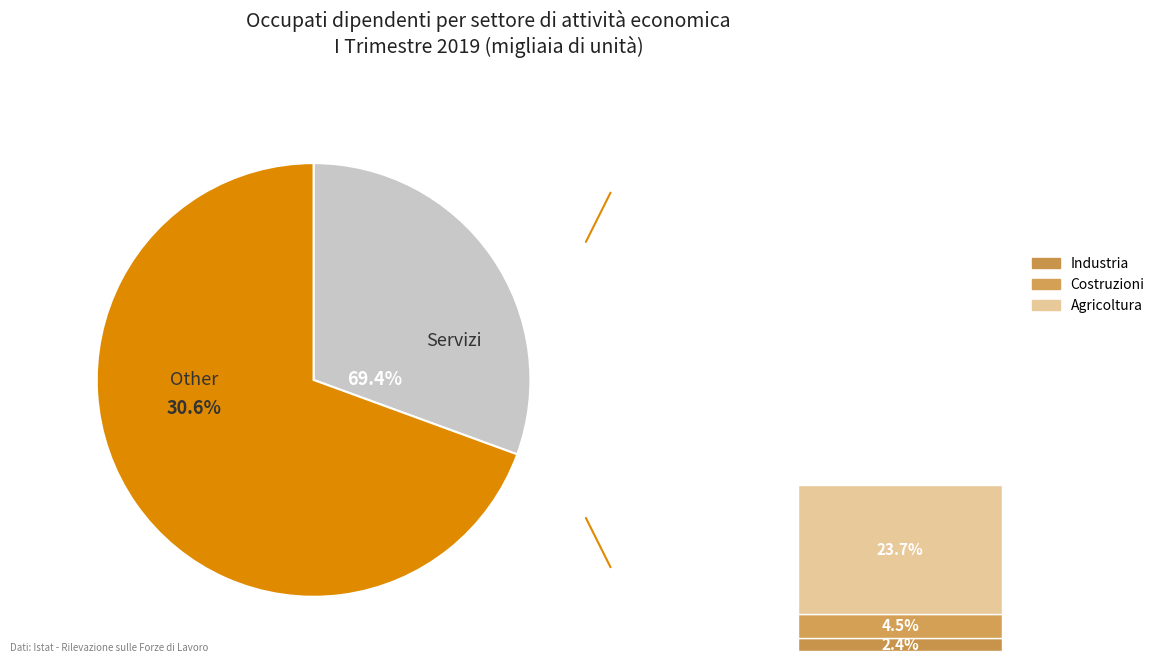

How much of the chart is everything except Agricoltura?

97.6%